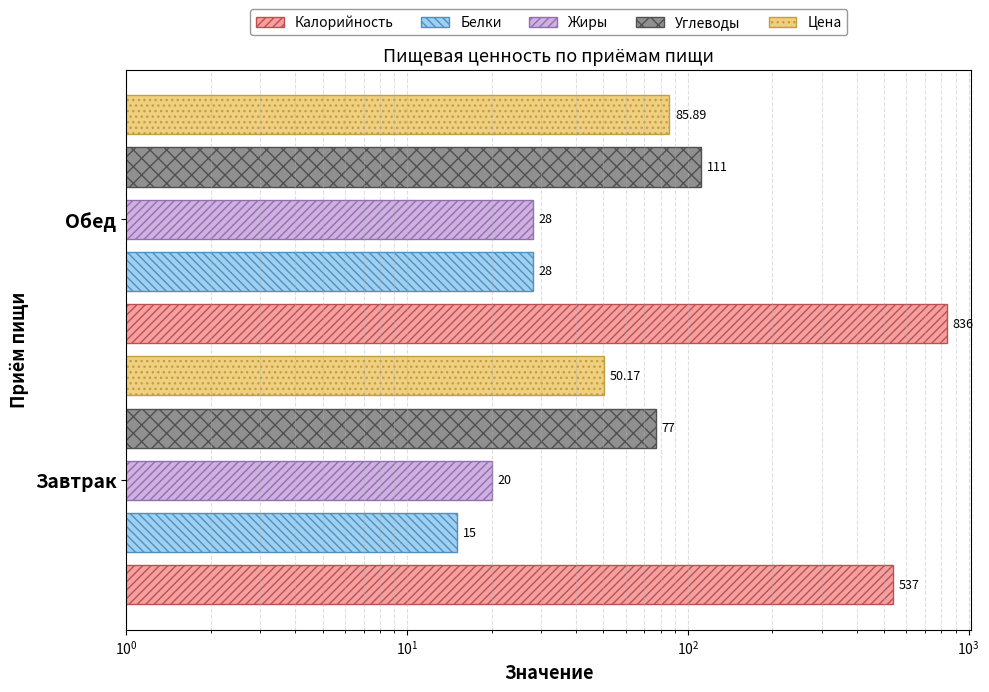

At how many categories does at least one series exceed 28?

2